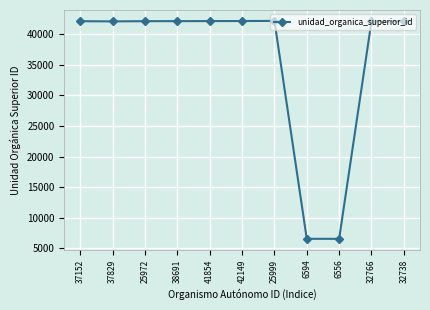

What is the greatest value displayed?

42165